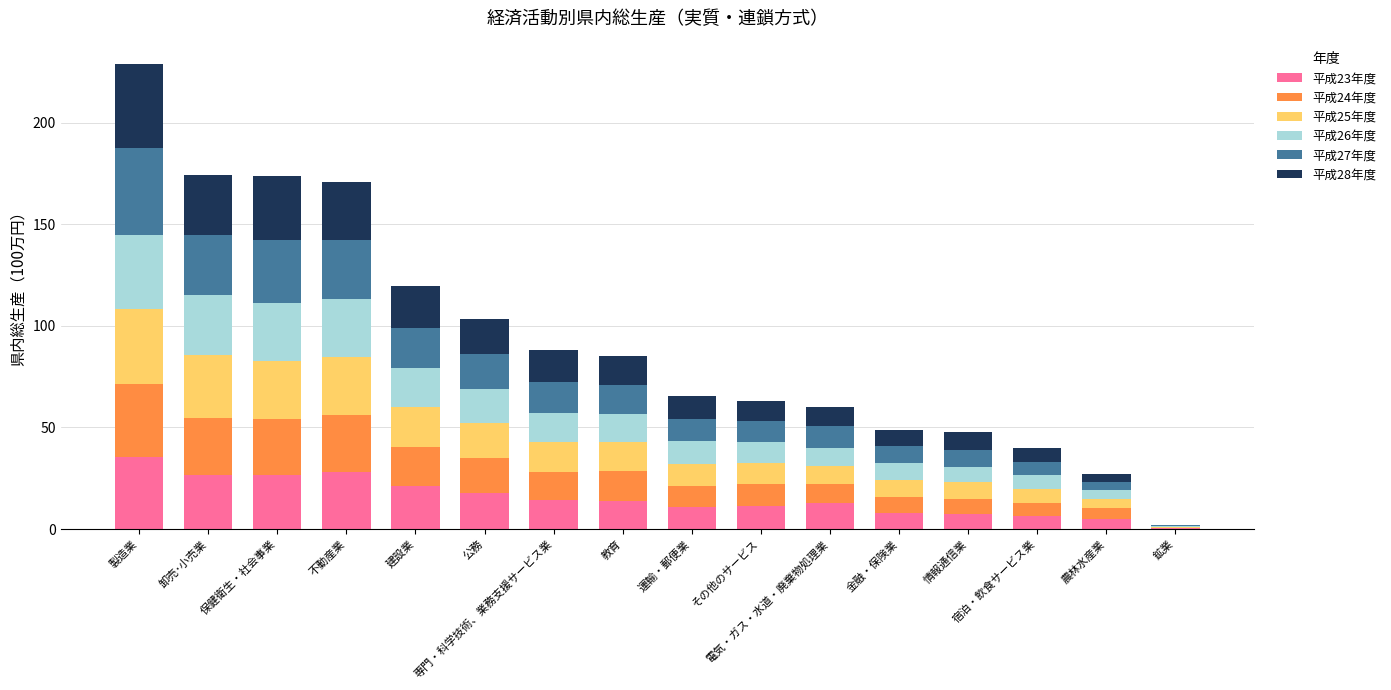

How many distinct data groups are displayed?

6